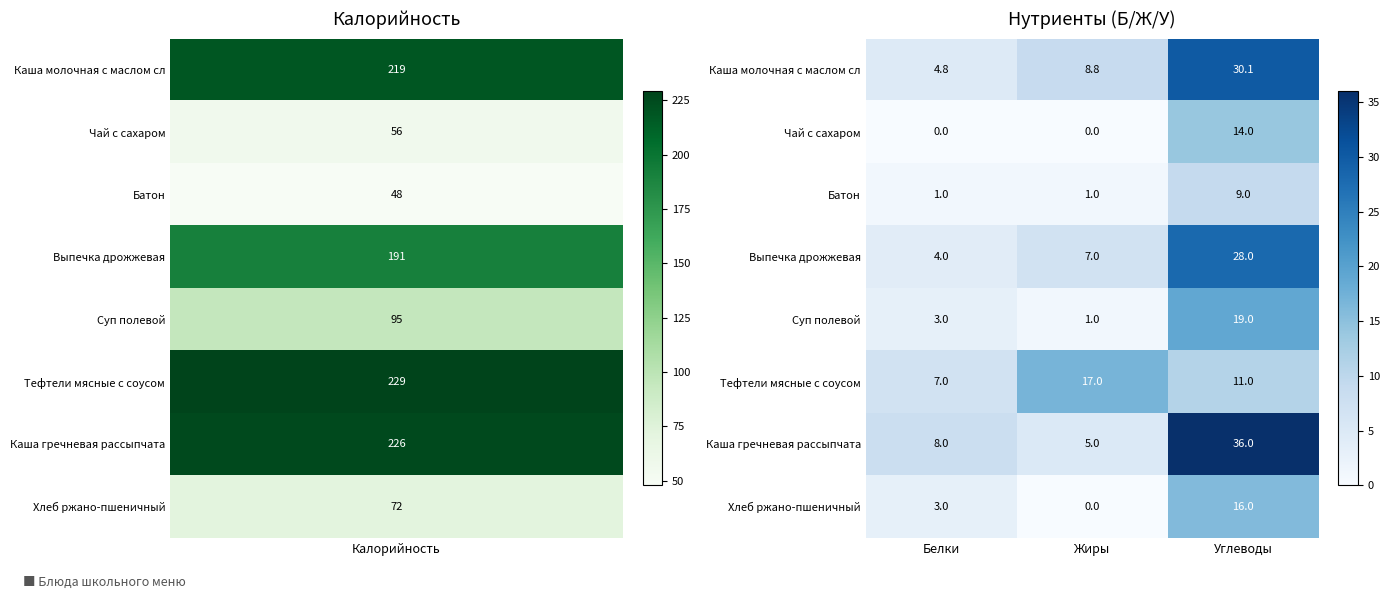

What is the average value of the Суп полевой series?

7.7